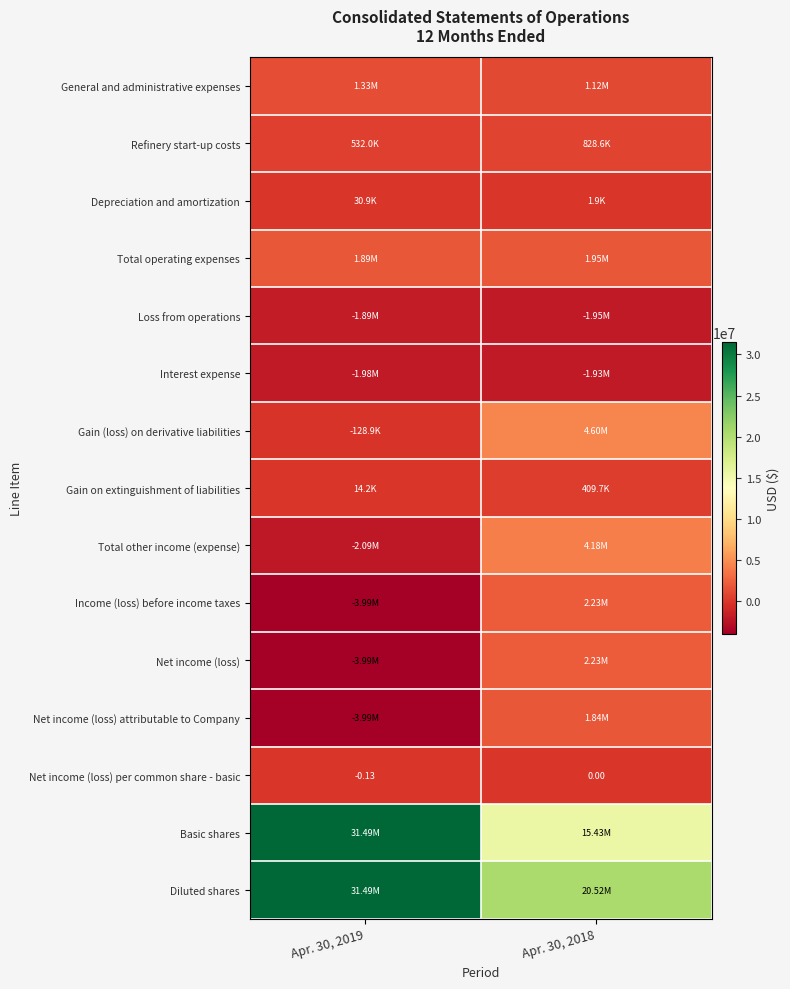

True or false: Depreciation and amortization has a value of 1276.4 at Apr. 30, 2018.

False